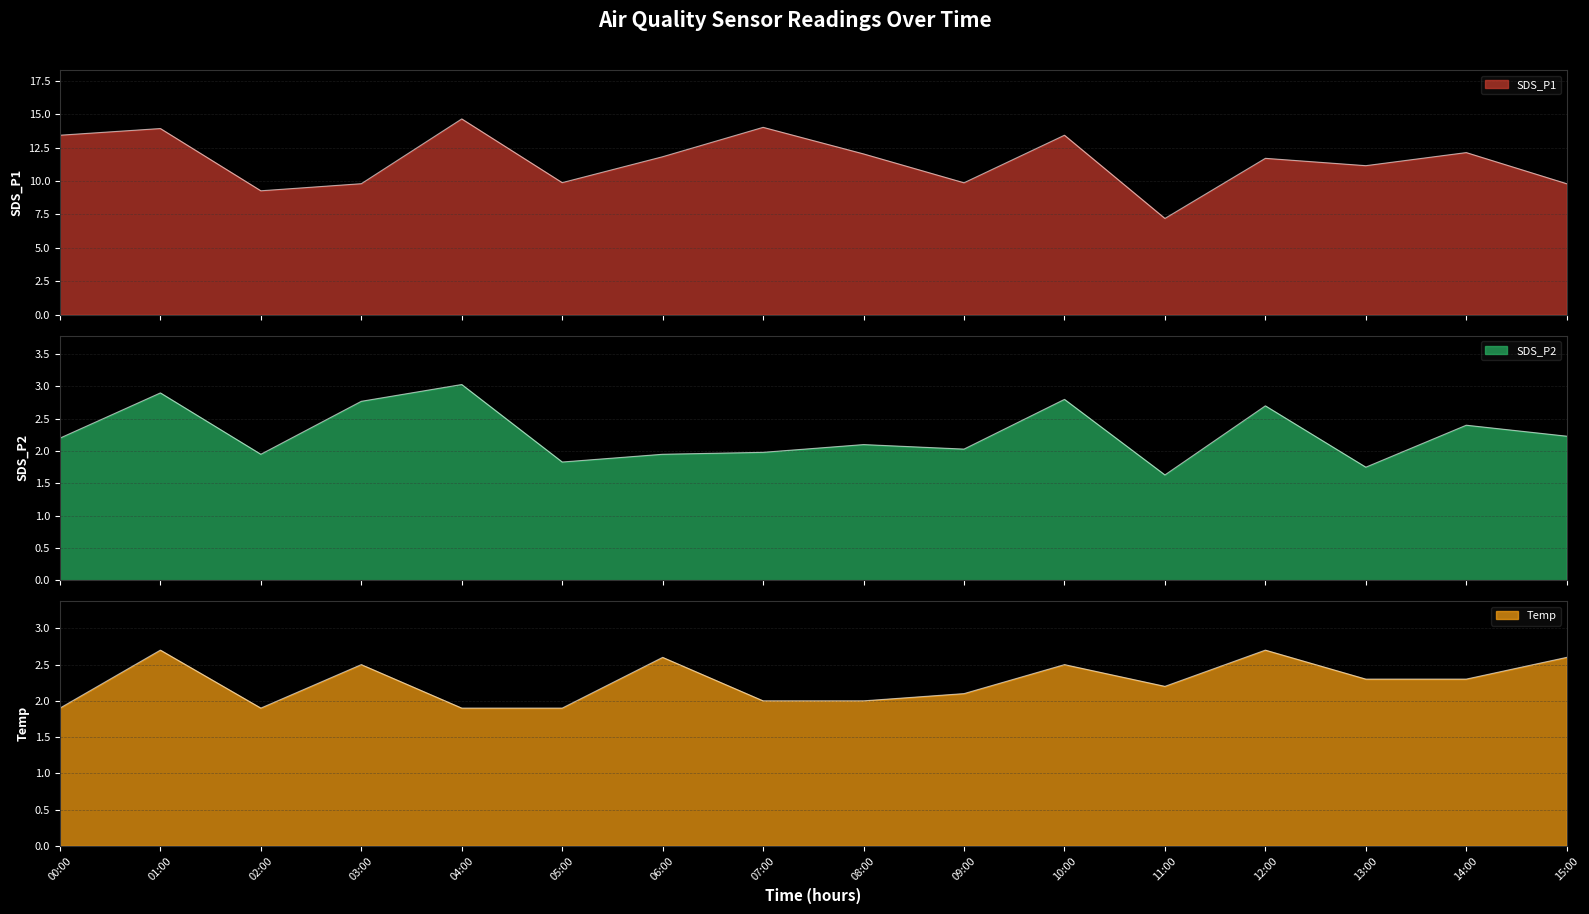

What is the sum of all SDS_P1 values?

184.1